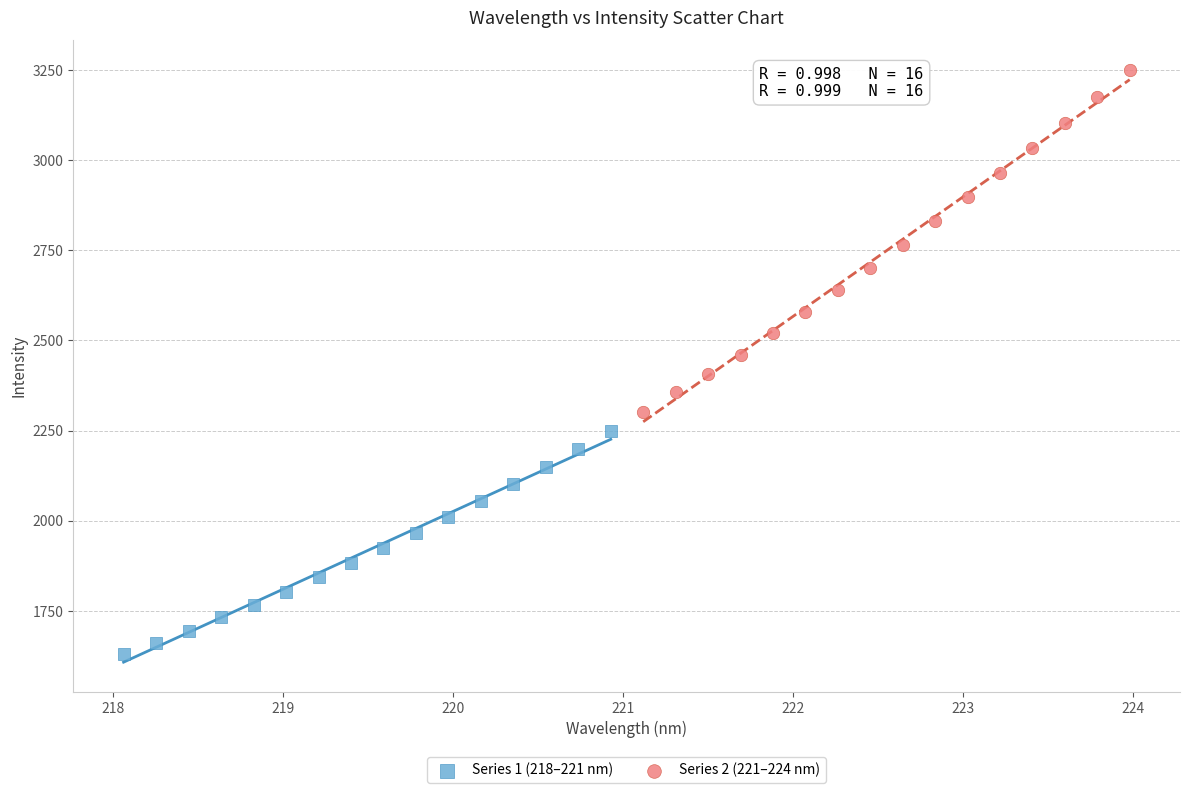

Which series contains the lowest Y value?

Series 1 (218–221 nm)